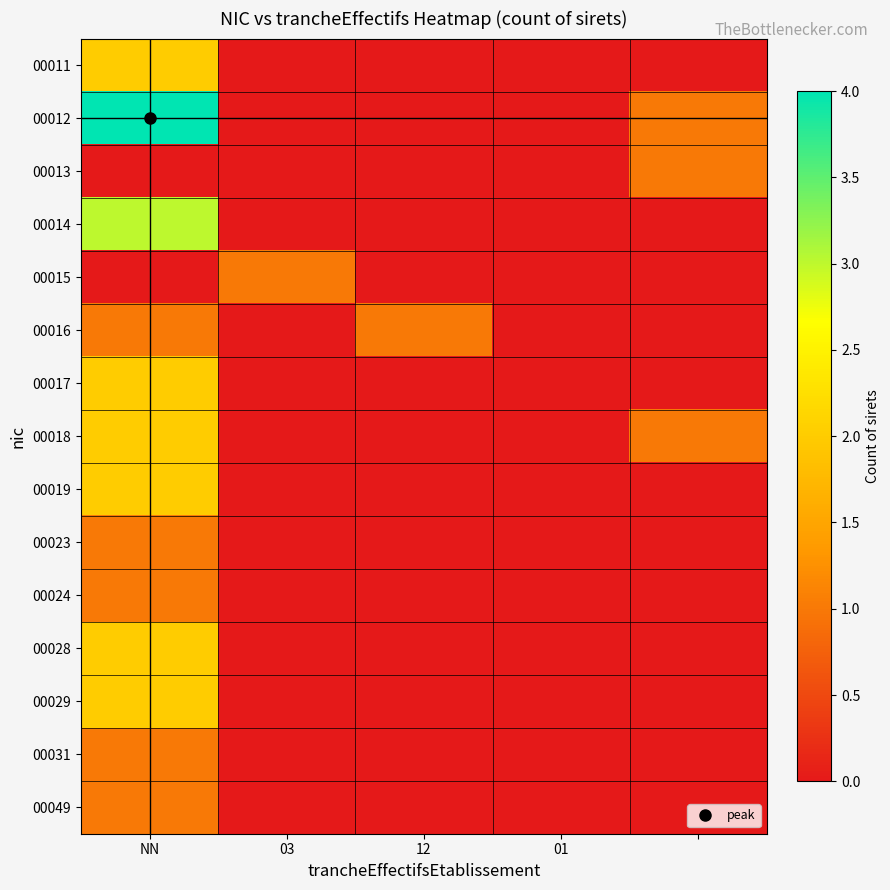

At which category is the sum across all series the highest?

NN